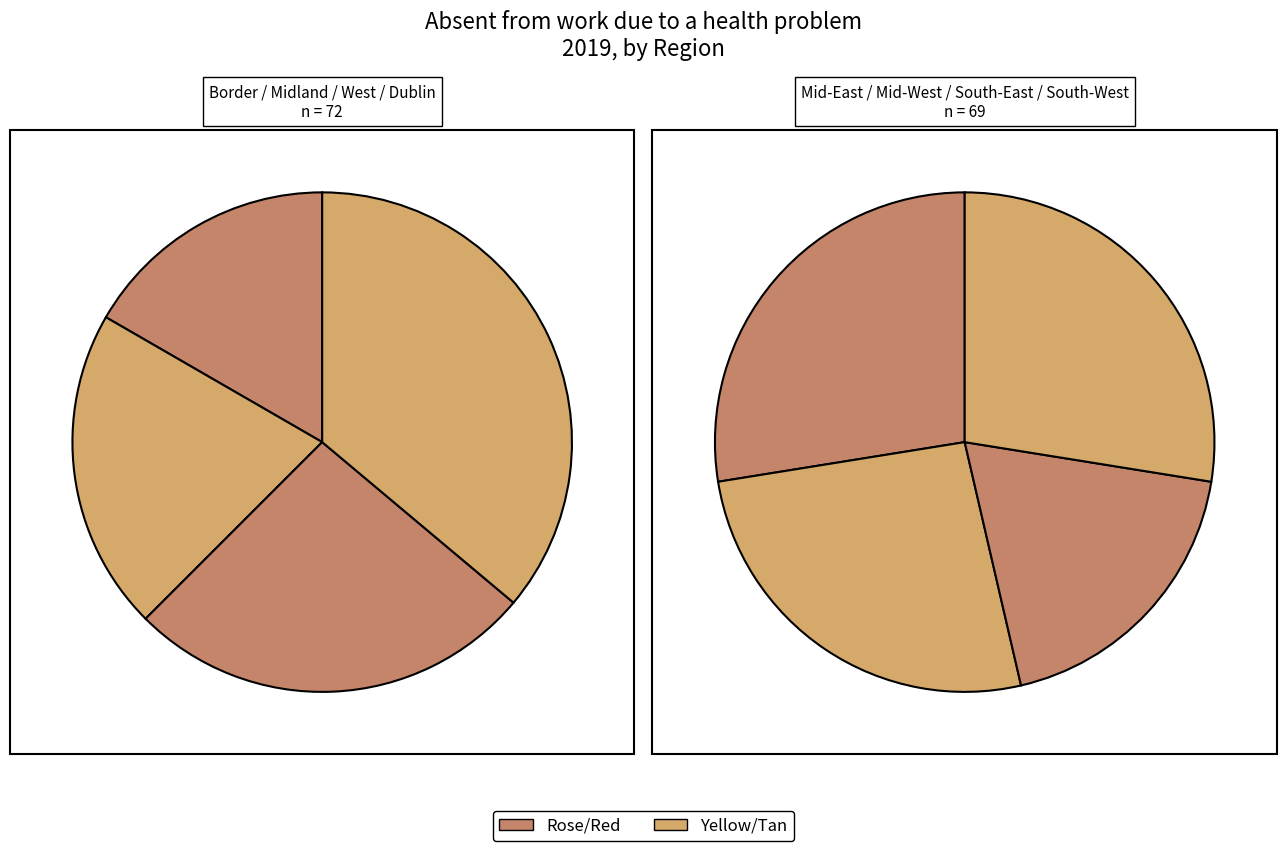

To the nearest percent, what is the combined percentage of Border and Mid-West?

21%